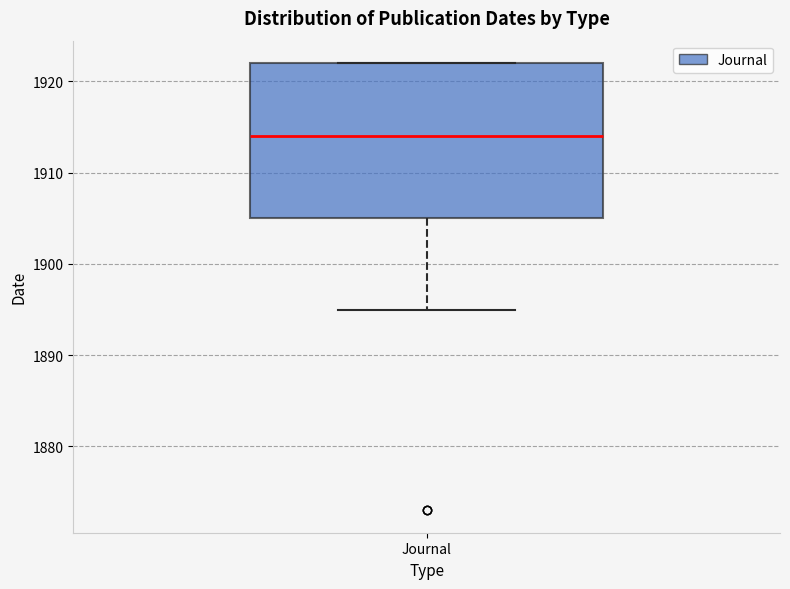

Where is the upper edge of the box for Journal on the y-axis? The values are not printed on the chart, so give them approximately, as read against the axis.

1922